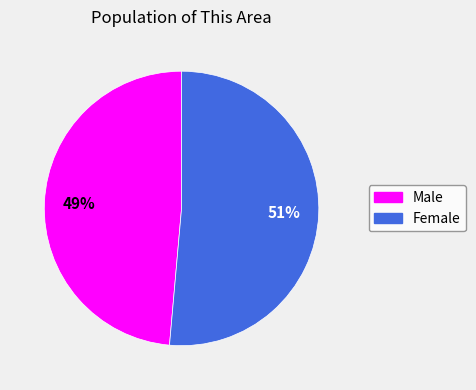

Is it true that Female is 51% of the pie?

True